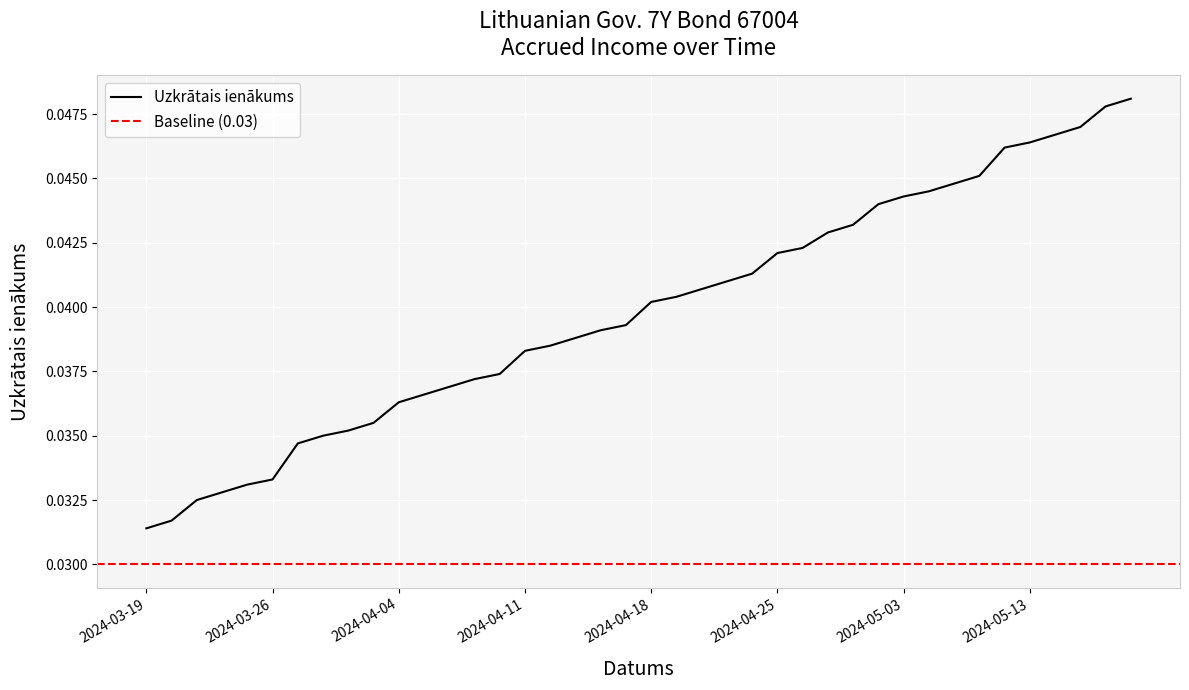

Does the chart display data point markers on the line(s)?

No